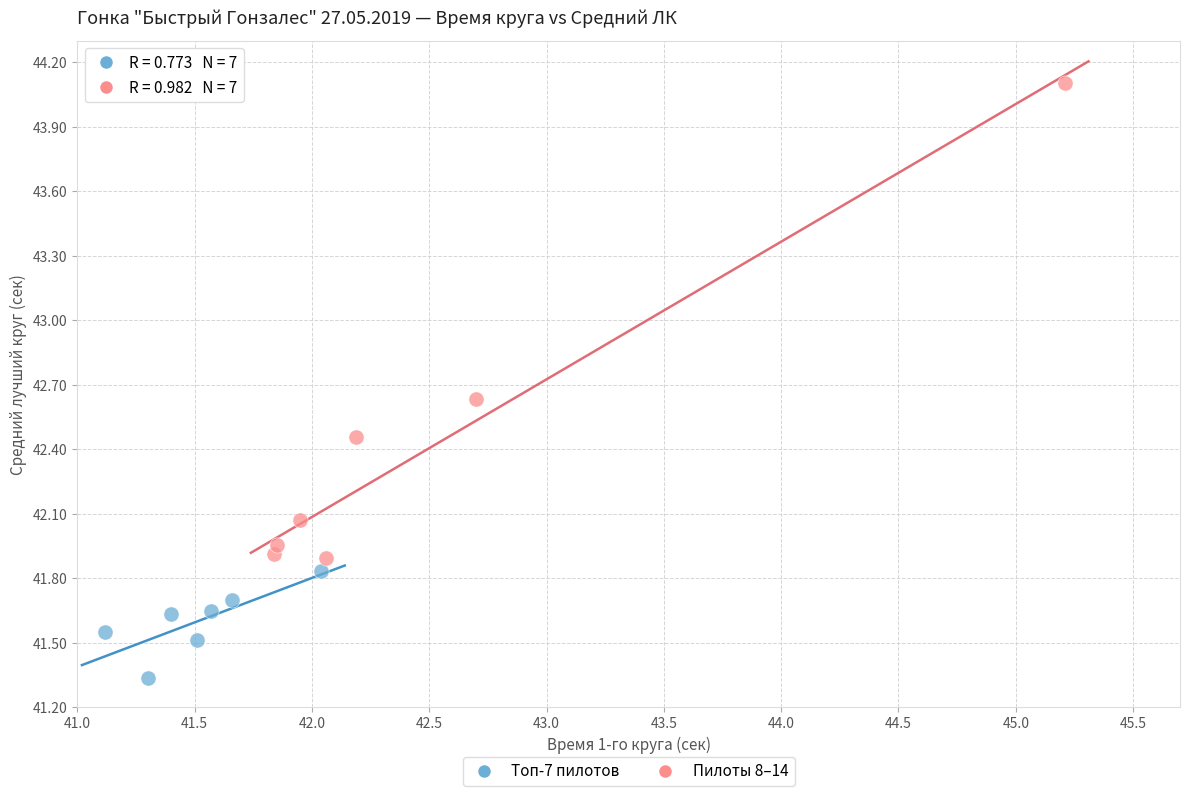

Which series reaches the minimum Y coordinate?

Топ-7 пилотов